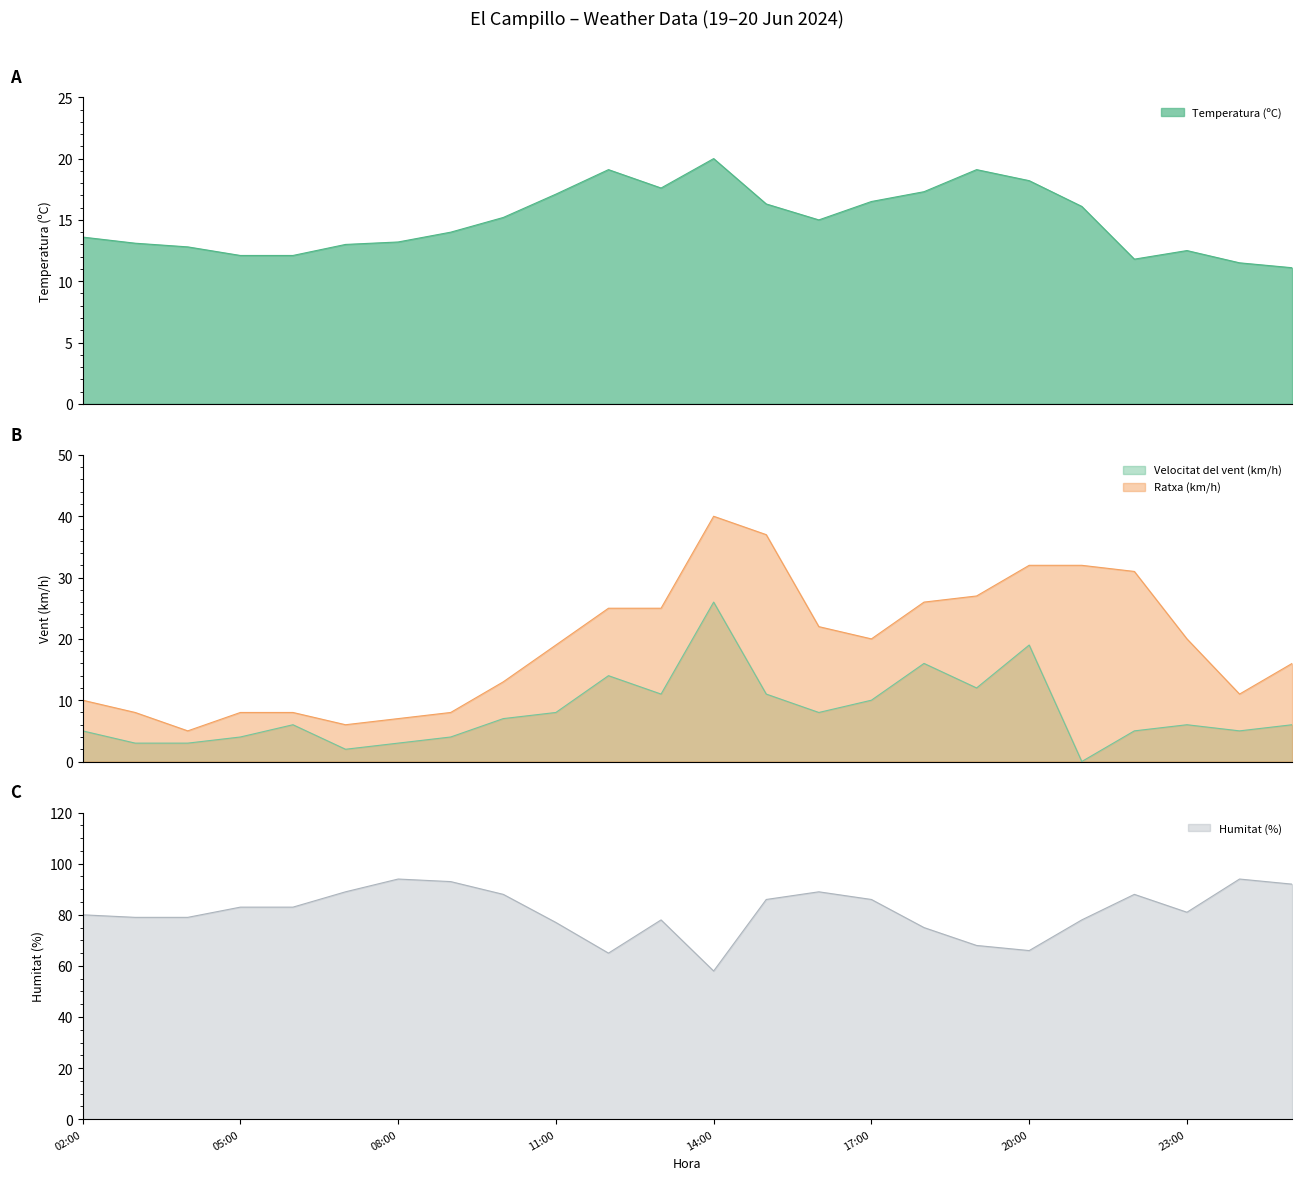

What is the difference between the highest and lowest values at 02:00?

75.0